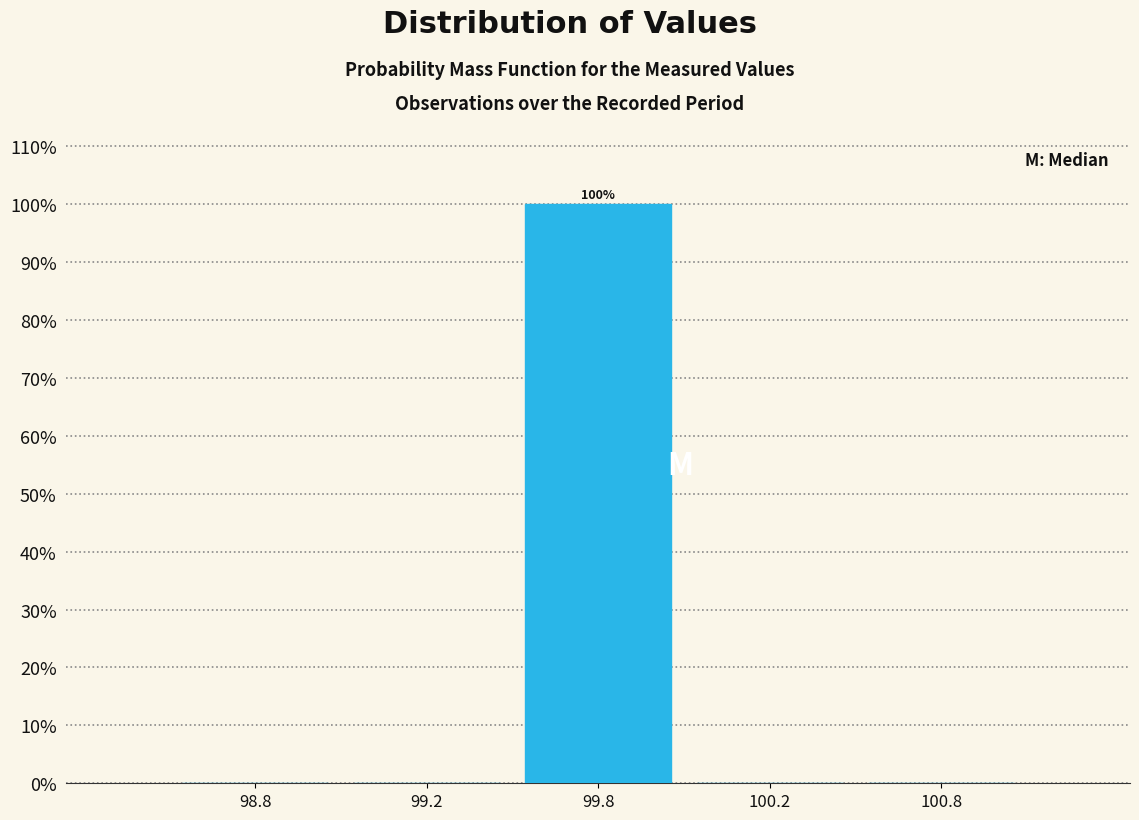

Reading left to right, list all the values displayed in this chart.

98.8=0	99.2=0	99.8=100	100.2=0	100.8=0